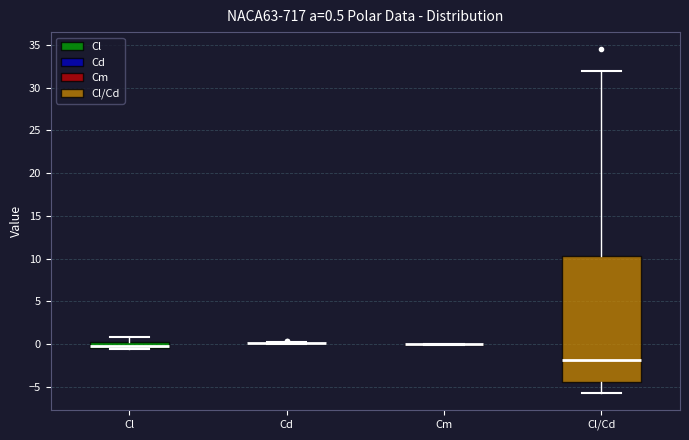

Comparing the boxes themselves (not the whiskers), which one is the tallest?

Cl/Cd